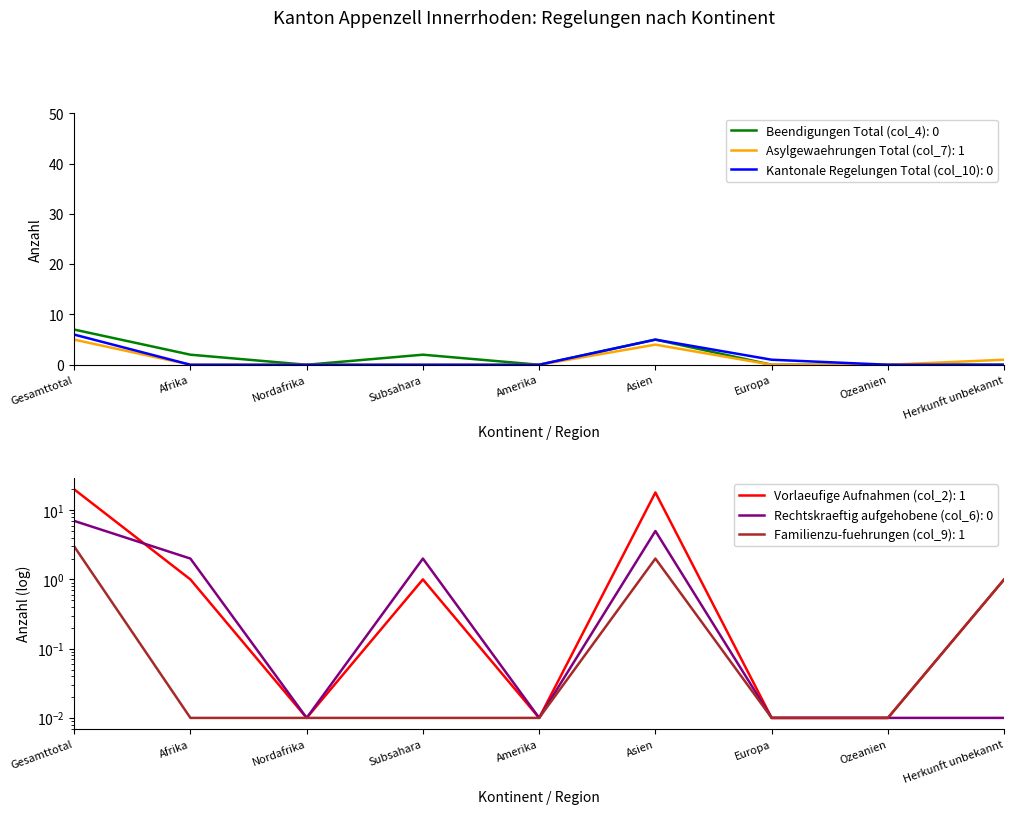

True or false: Beendigungen Total (col_4) and Familienzu-fuehrungen (col_9) intersect in this chart.

True